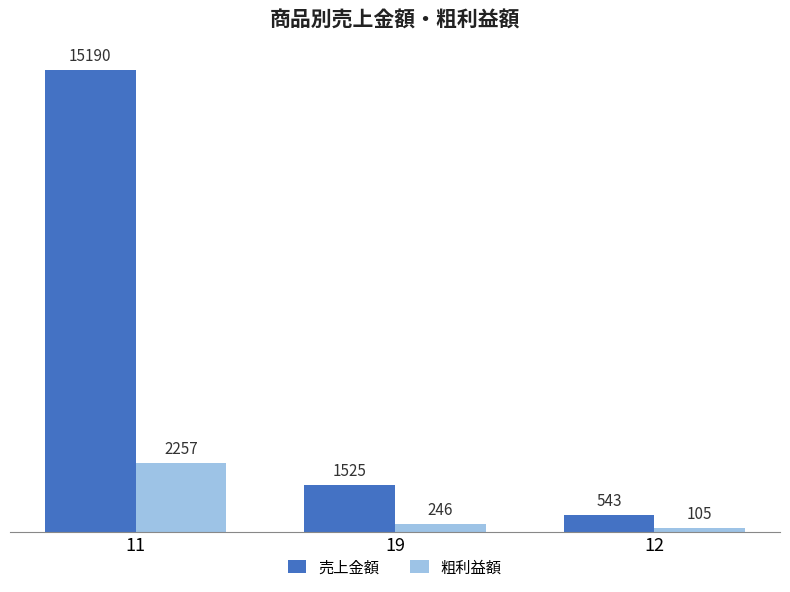

What position from the right is 12?

1